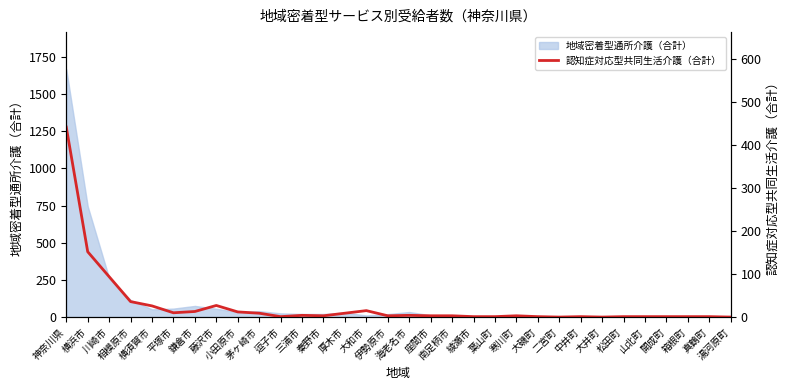

What position from the right is 茅ヶ崎市?

23